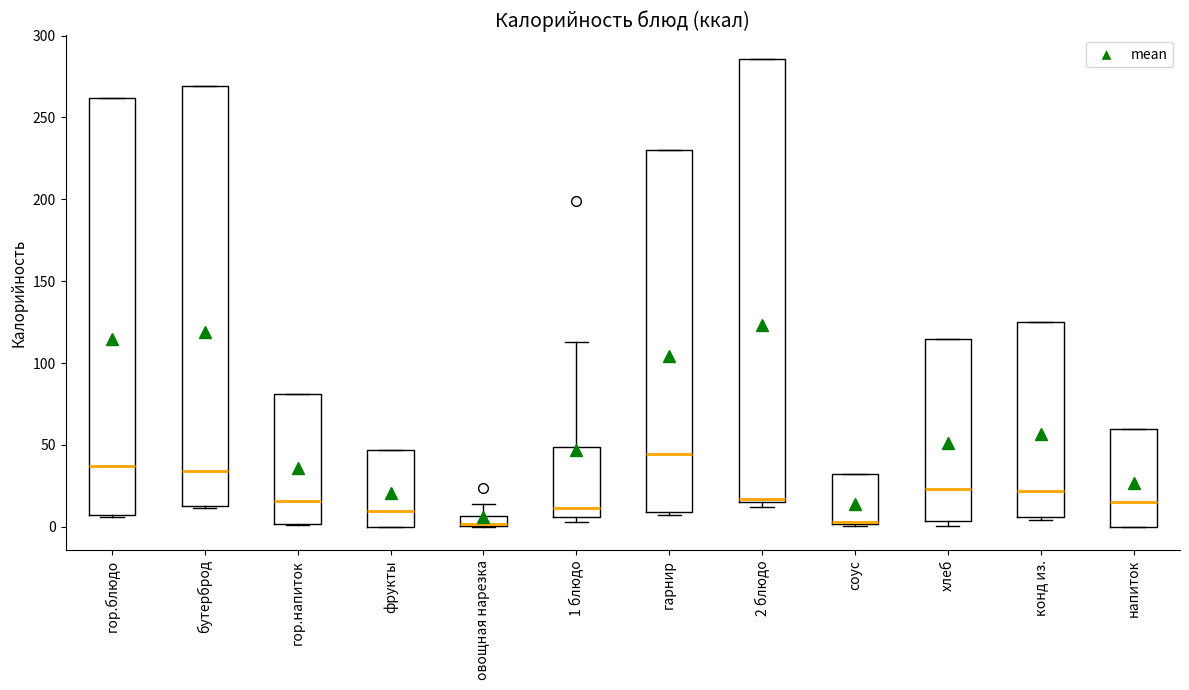

Which box is the tallest, from its lower edge to its upper edge?

2 блюдо